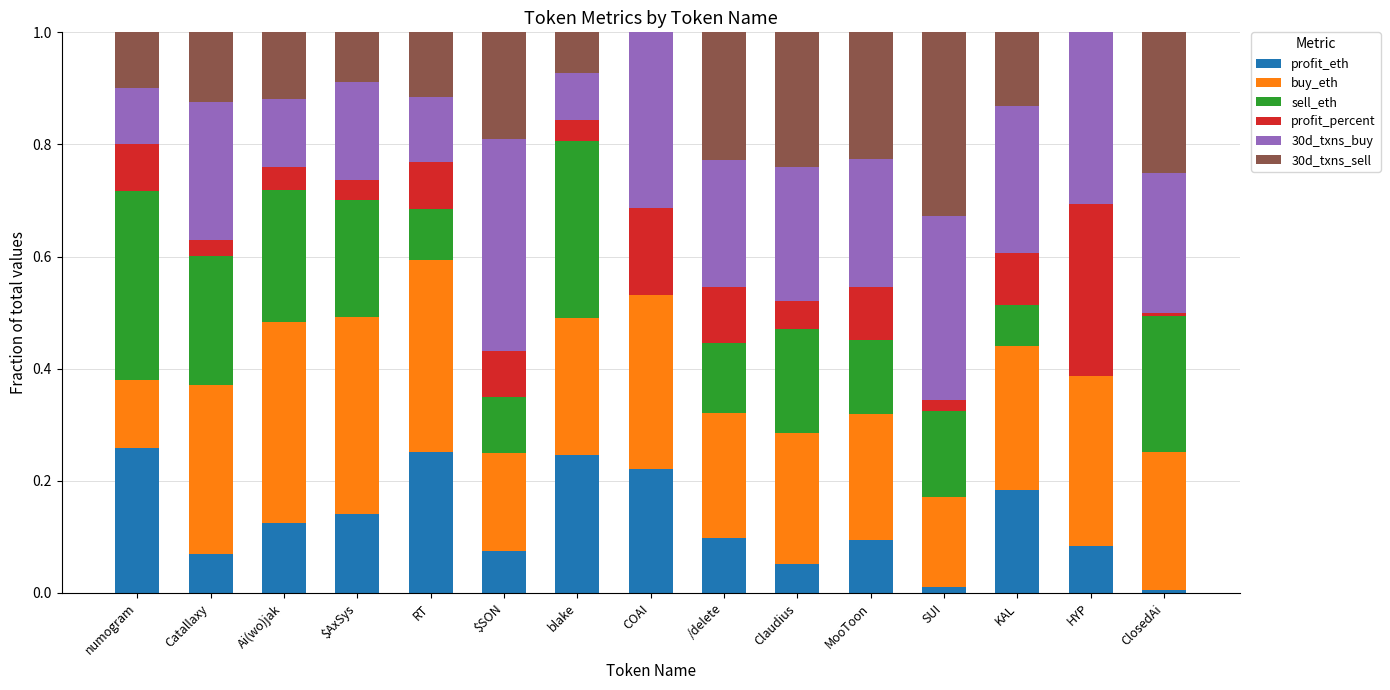

What is the sum of all profit_eth values?

1.9